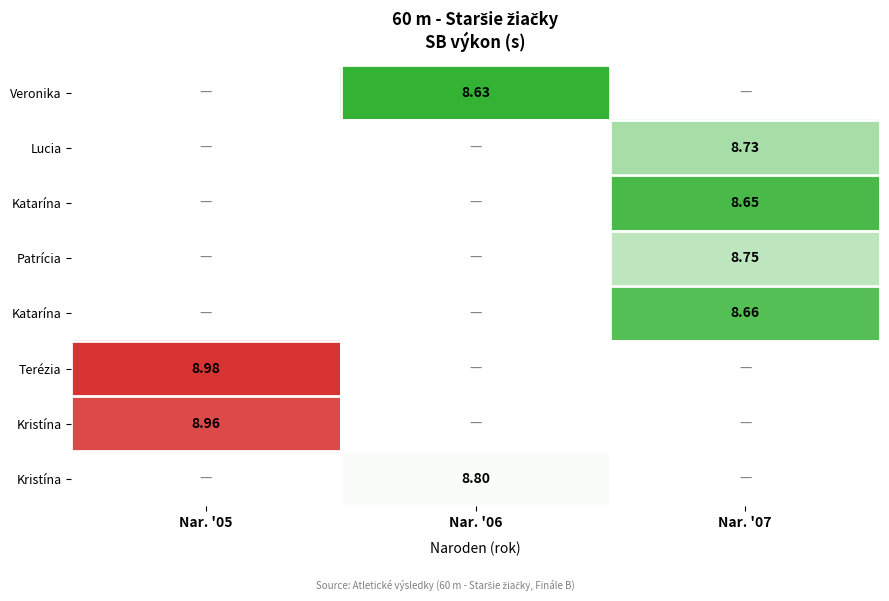

Which label corresponds to the smallest value in the chart?

Nar. '06